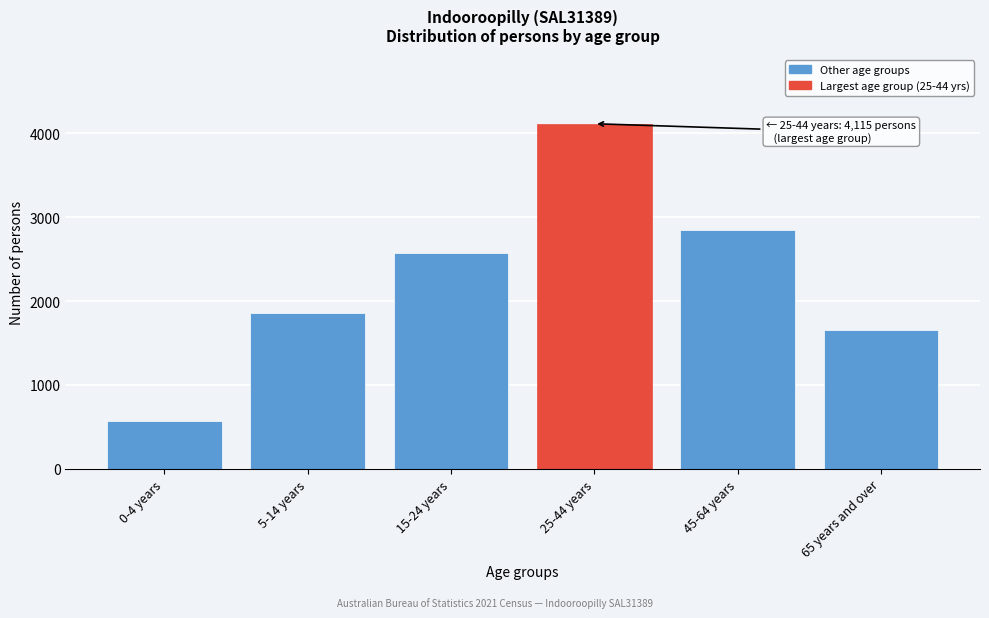

Reading left to right, what are all the values shown in this chart?

0-4 years=574	5-14 years=1855	15-24 years=2570	25-44 years=4115	45-64 years=2846	65 years and over=1656